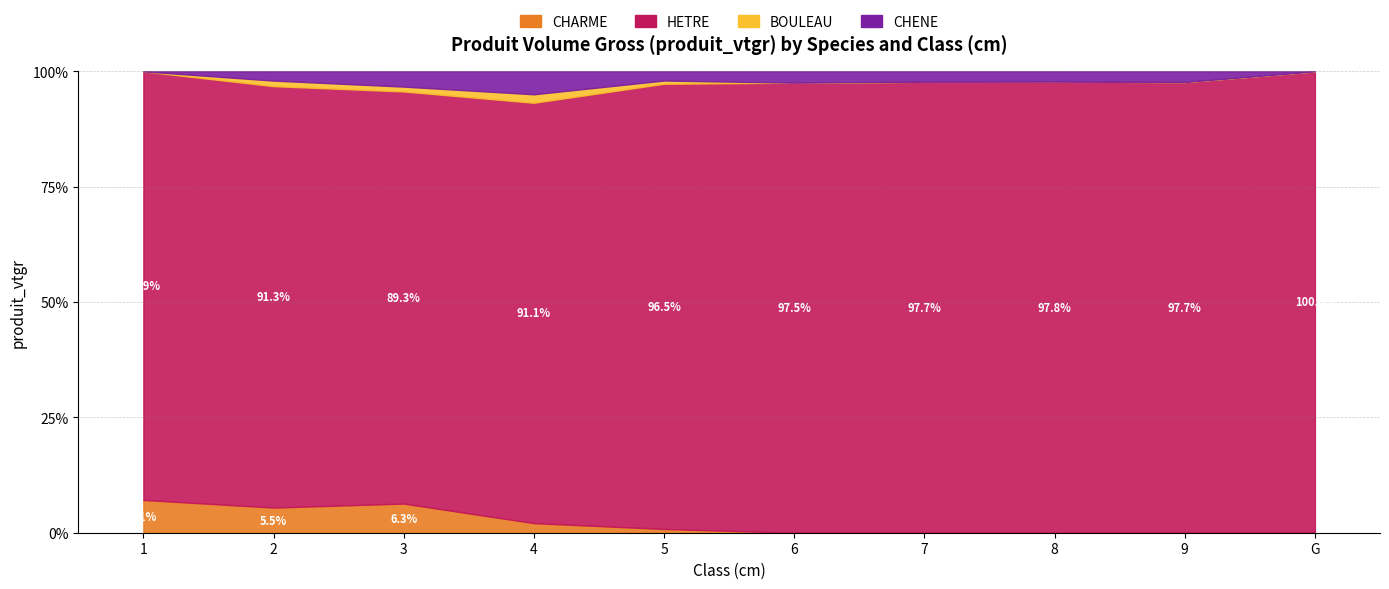

Which label corresponds to the smallest value in the chart?

6